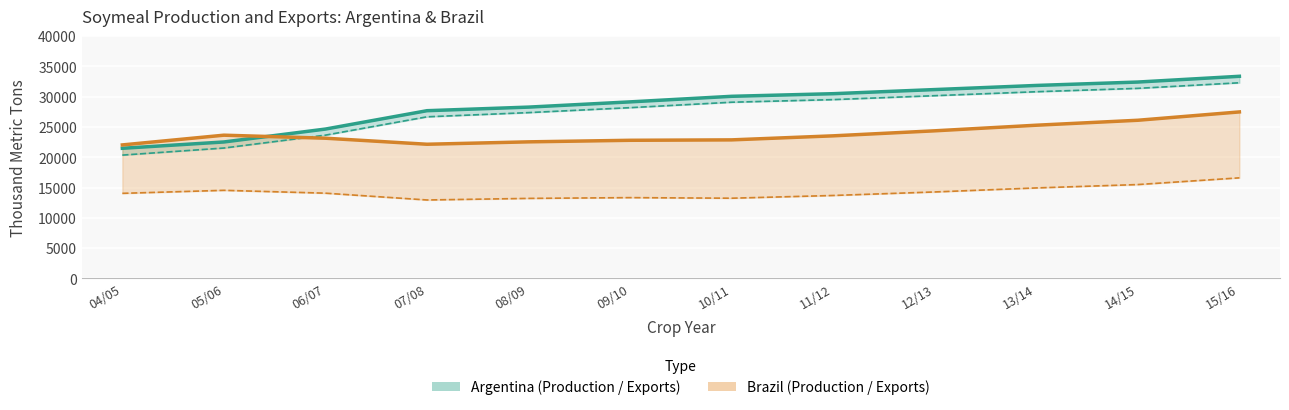

What is the difference between the Brazil Production values at 12/13 and 14/15?

1742